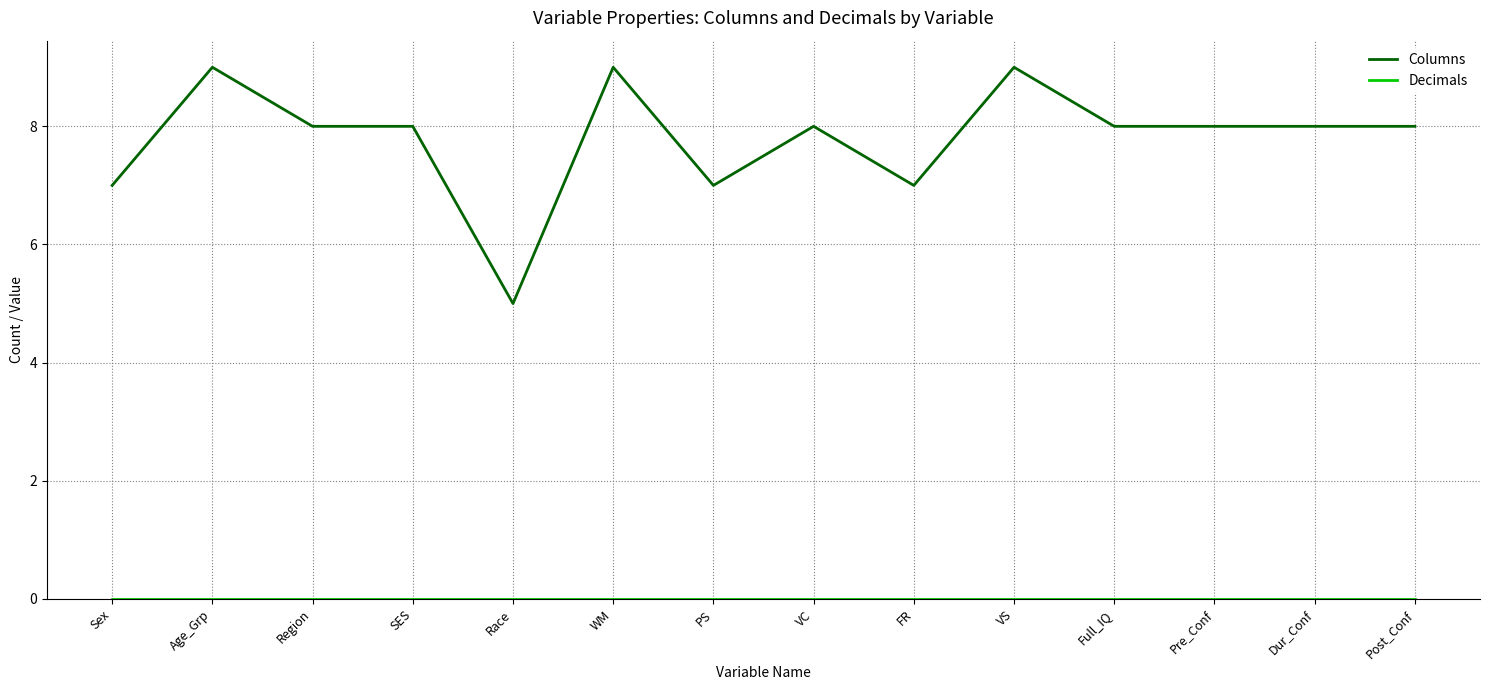

What position from the left is PS?

7